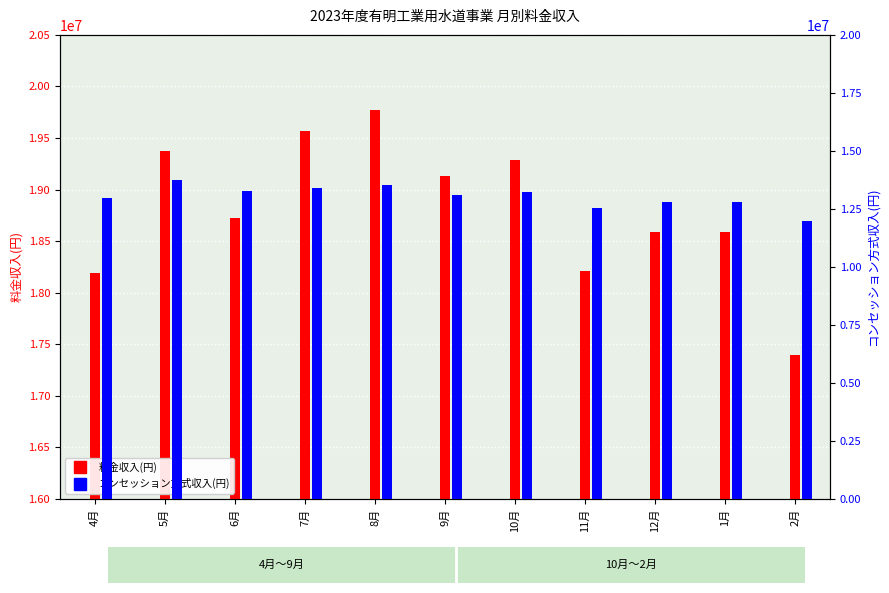

What is the label of the 2nd bar from the right?

1月